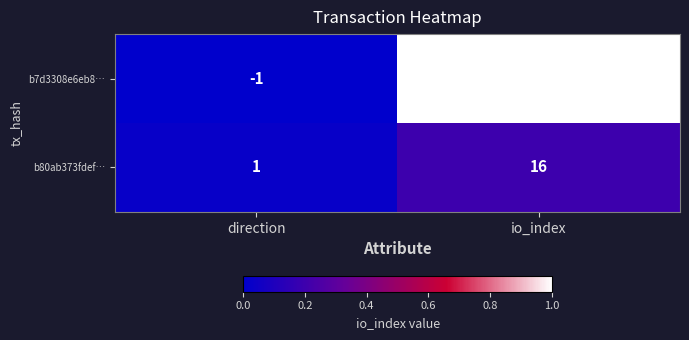

Is the value of b80ab373fdef… at io_index greater than the value of b7d3308e6eb8… at io_index?

No